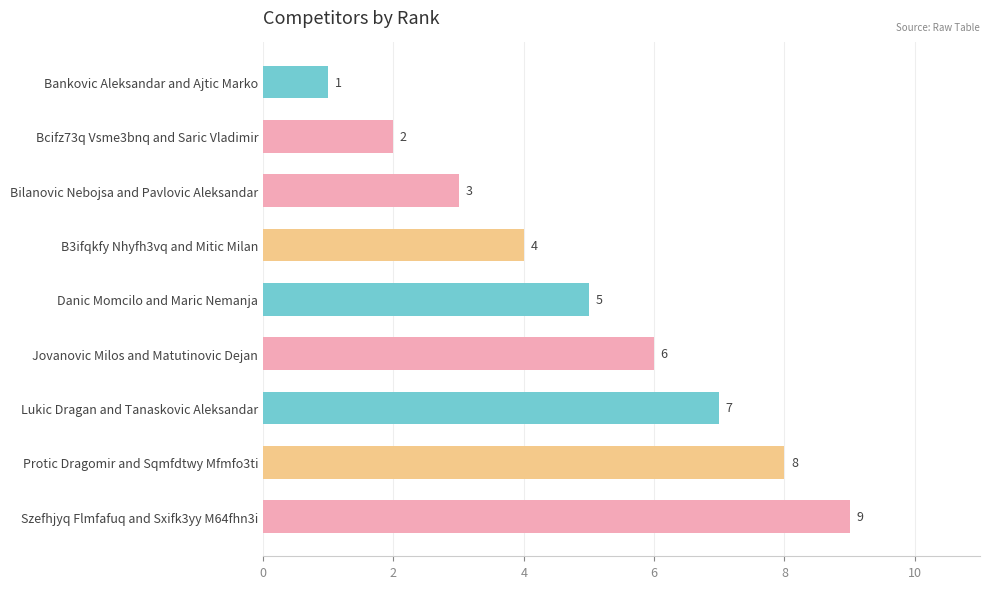

How many values are between 3 and 7?

5